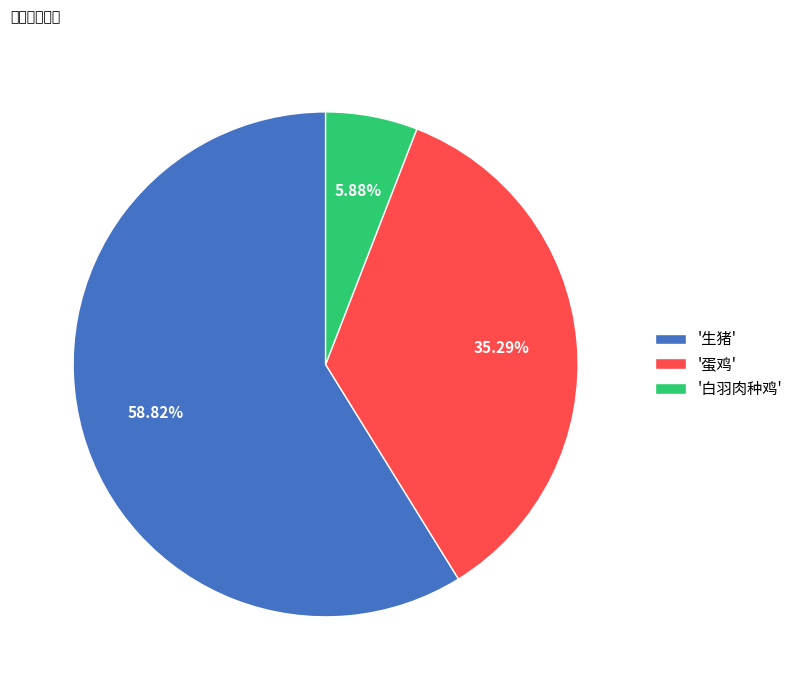

Which has a higher value, '白羽肉种鸡' or '生猪'?

'生猪'